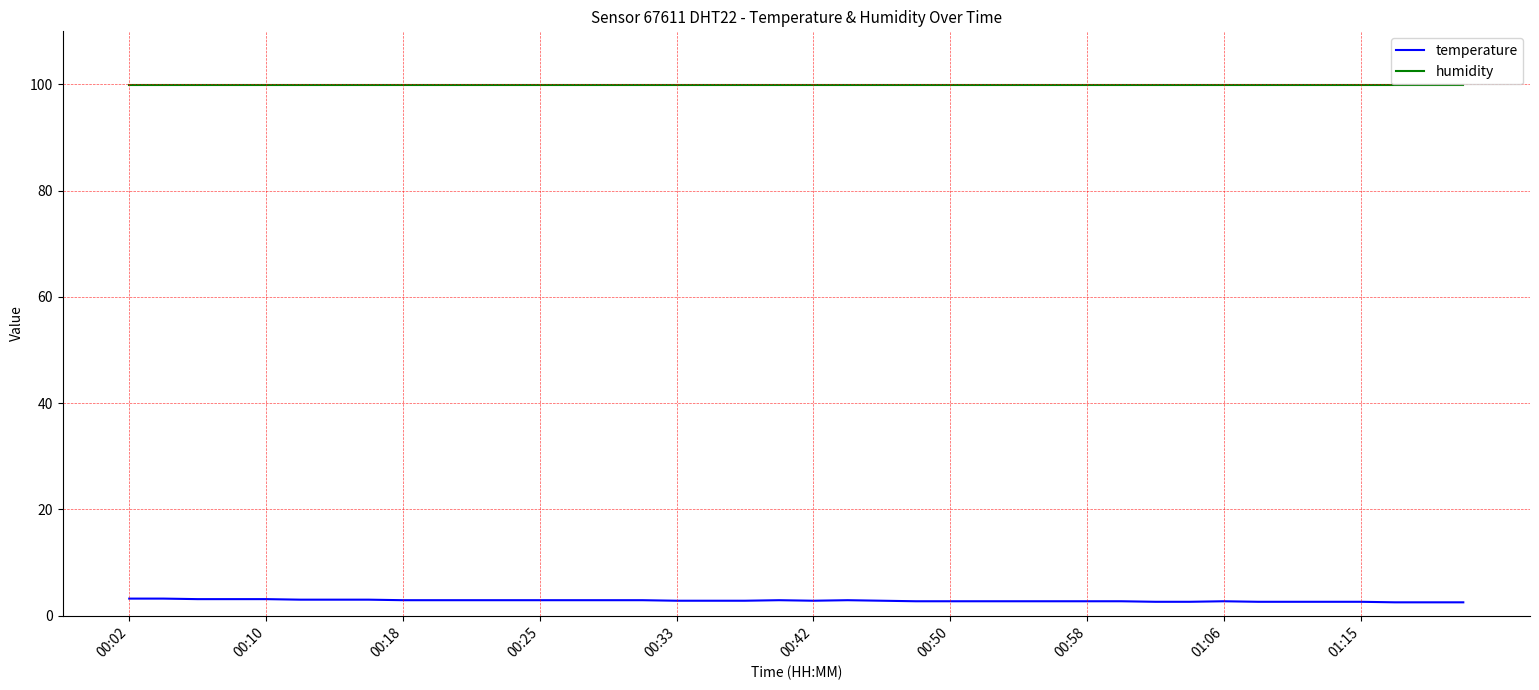

How many lines are shown in the chart?

2